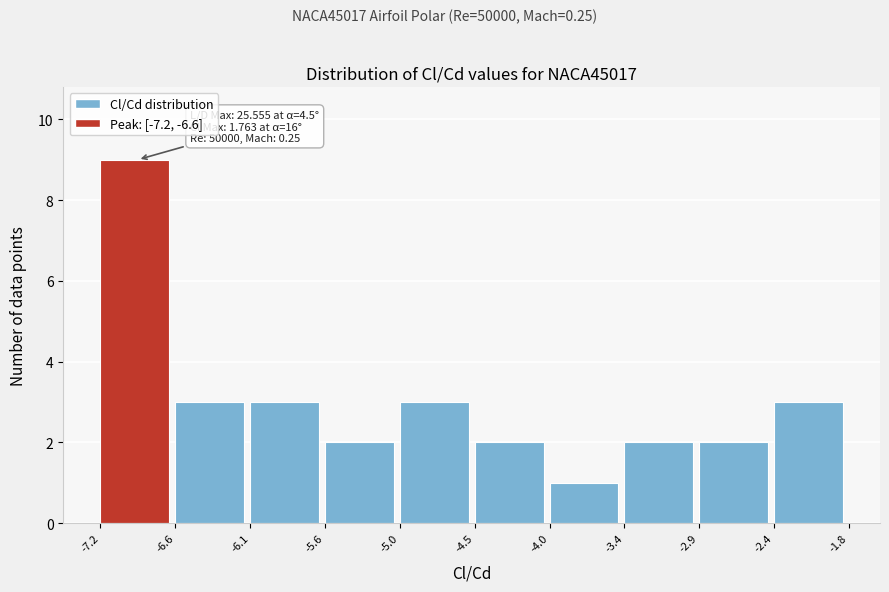

Over which range of the x-axis is the bar tallest?

-7.2 to -6.6